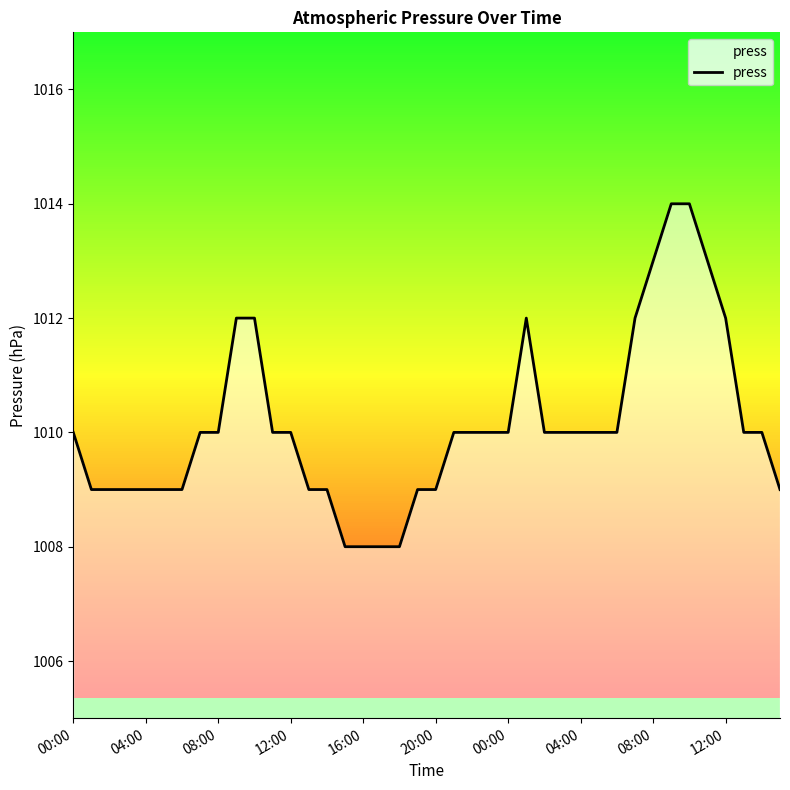

What is the difference between the maximum and minimum values?

6